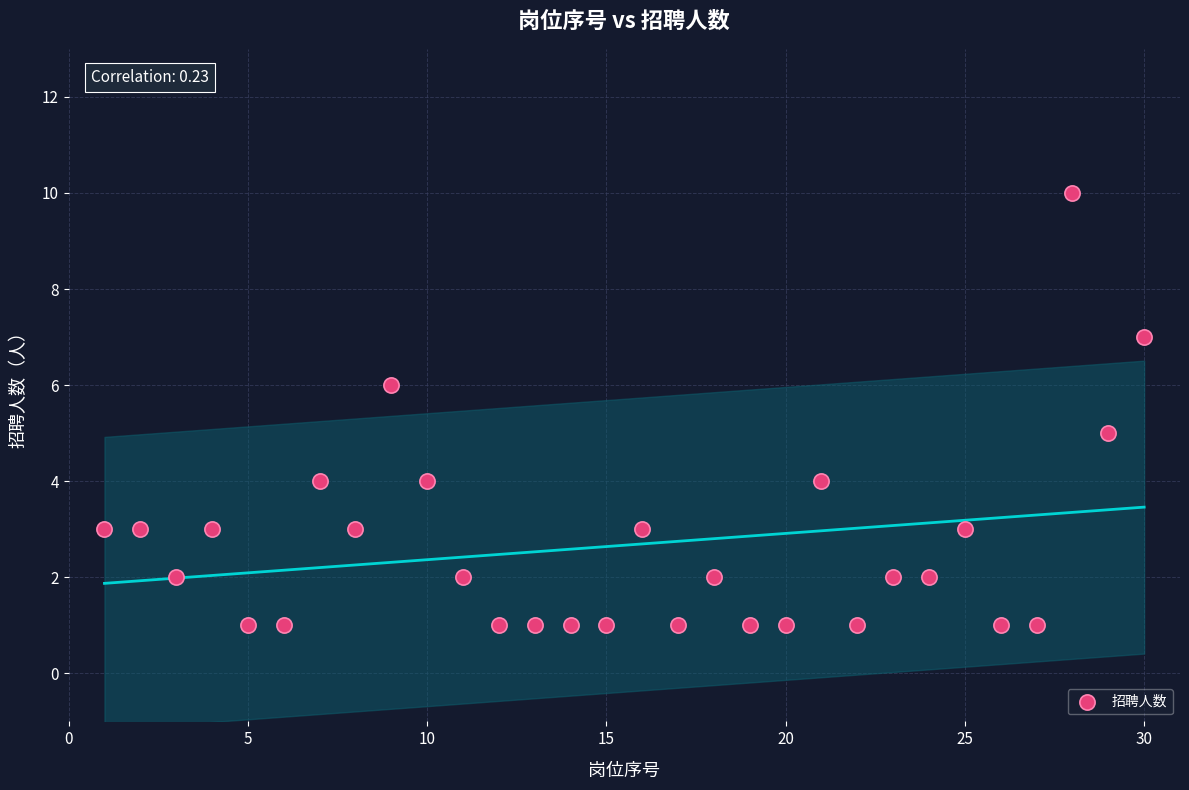

What is the range of X values (max minus min)?

29